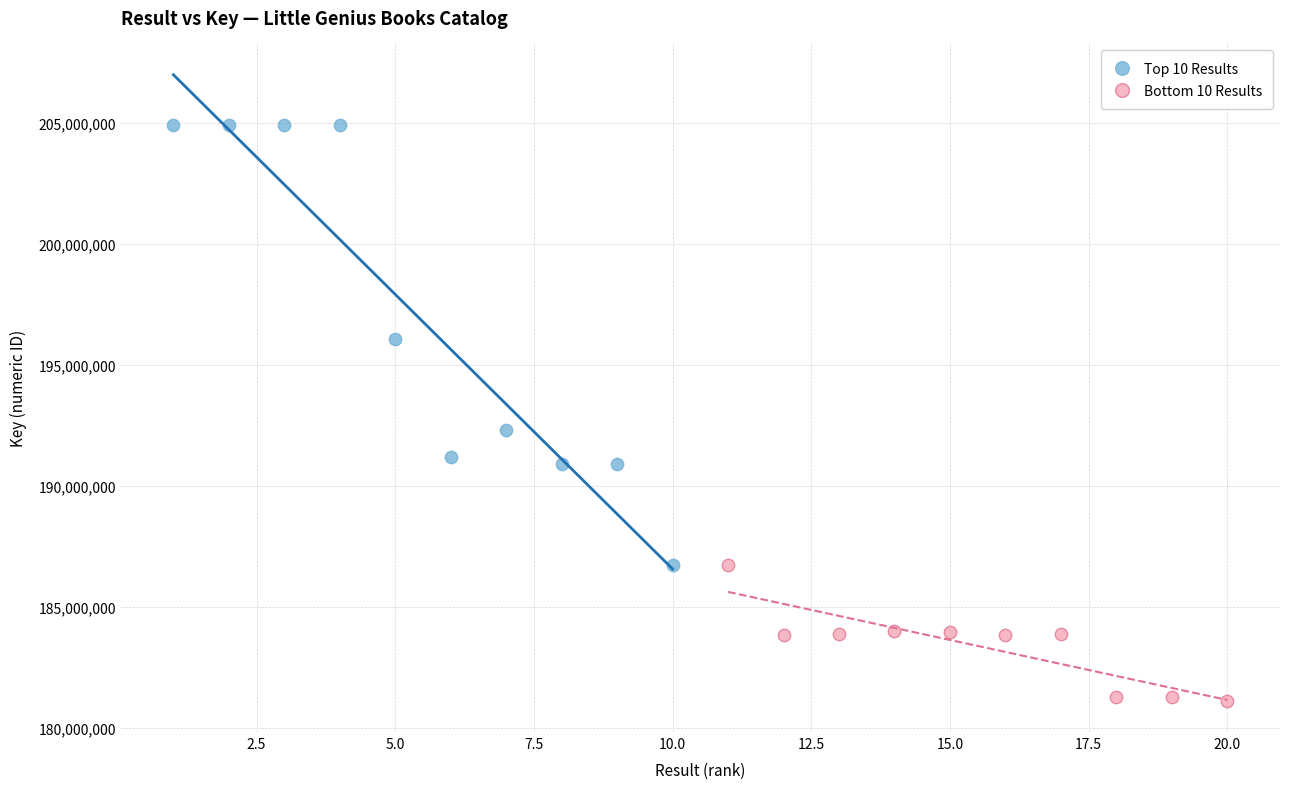

Which series has the widest spread of Y values?

Top 10 Results